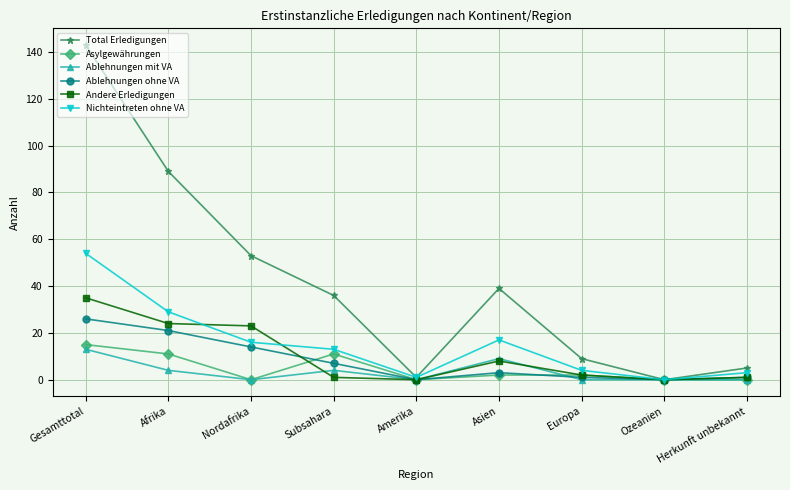

Which series has the largest range (max minus min)?

Total Erledigungen